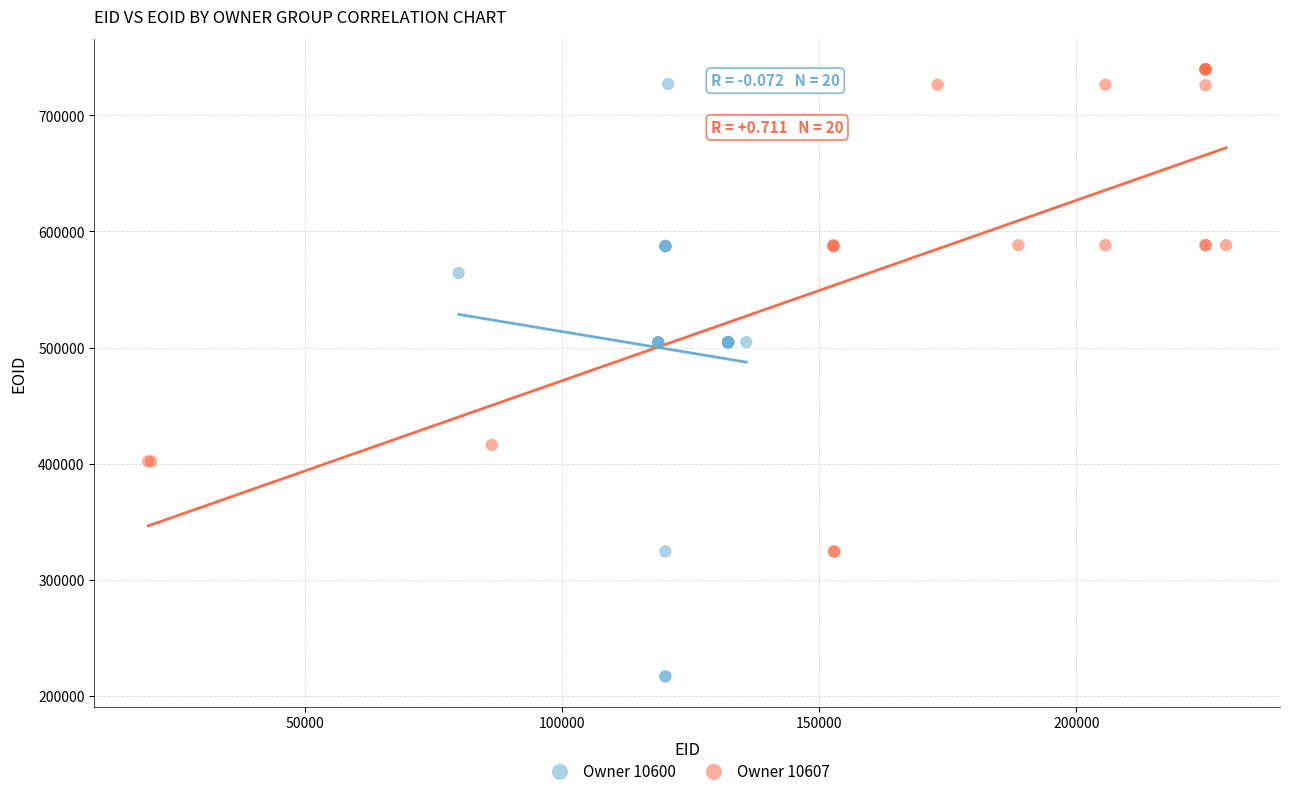

Which series contains the highest Y value?

Owner 10607